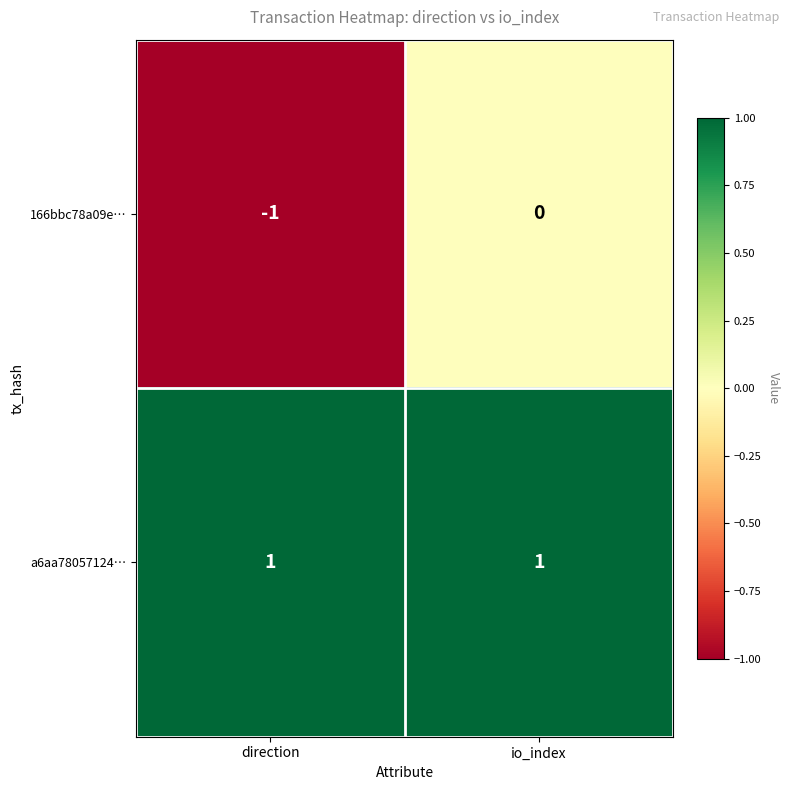

How many series are shown in this chart?

2